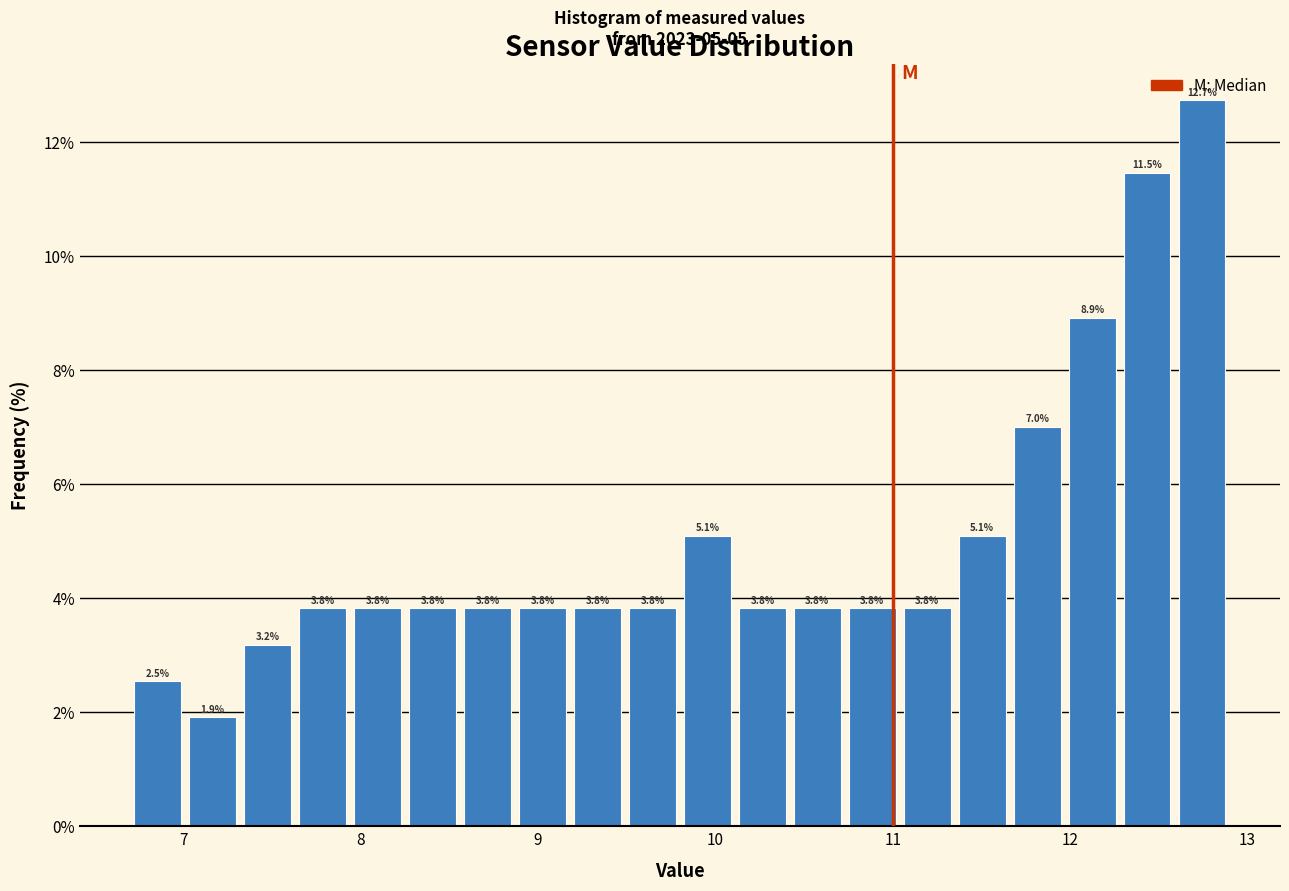

Around what value on the x-axis is the tallest bar? Give the approximate position of its centre, as read against the axis.

12.7